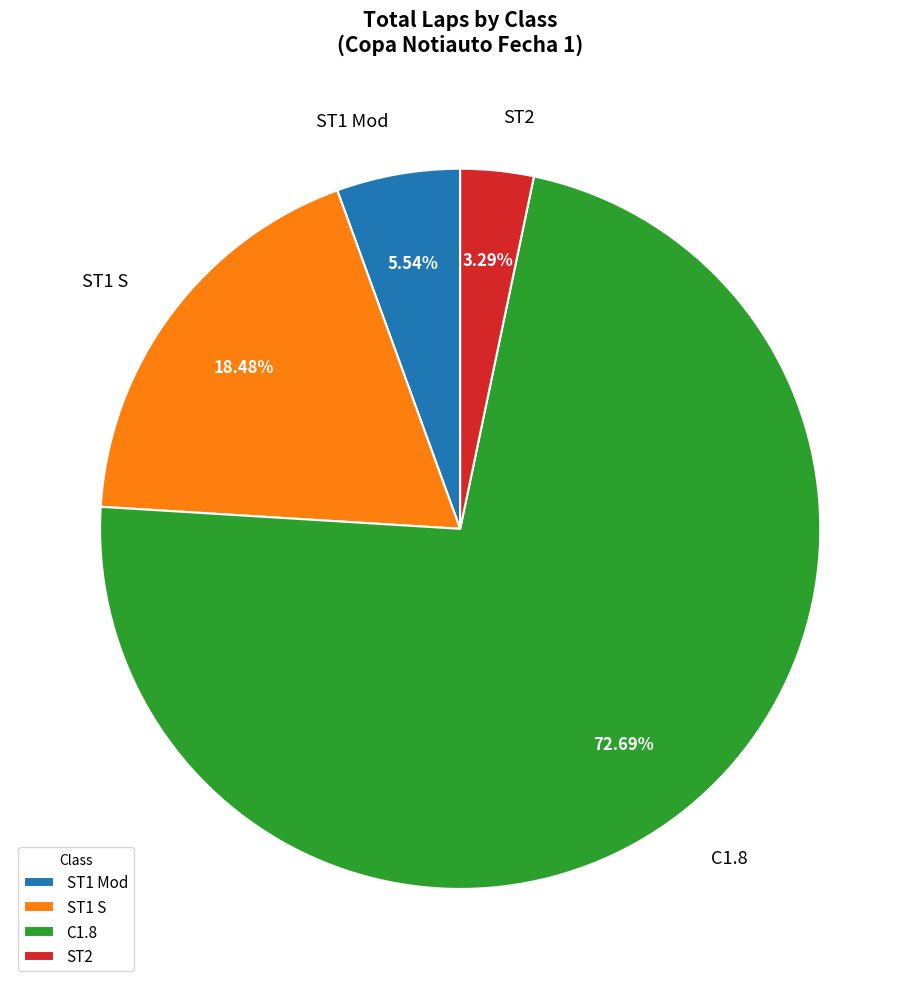

Is the sum of ST1 S and C1.8 greater than half?

Yes